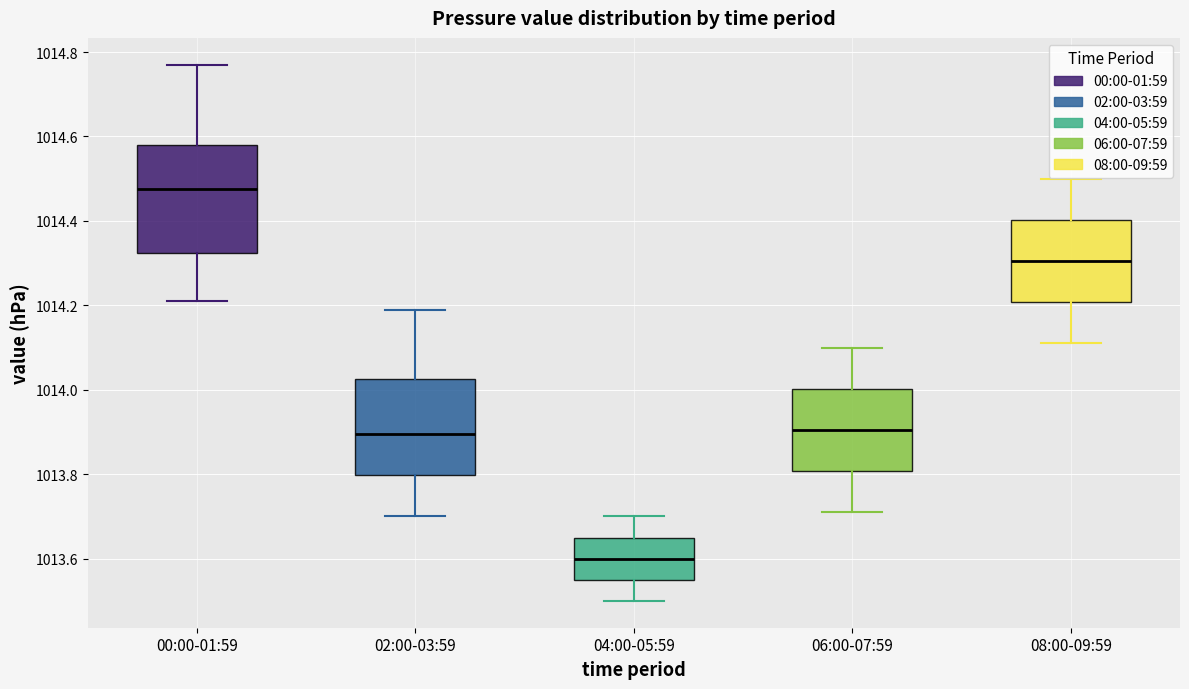

Reading left to right, read every box against the y-axis: the position of its median line, the range the box covers, and the ends of its whiskers. The values are not printed on the chart, so give them approximately, as read against the axis.

00:00-01:59: median 1014.48, box 1014.32 to 1014.58, whiskers 1014.22 to 1014.78
02:00-03:59: median 1013.90, box 1013.80 to 1014.02, whiskers 1013.70 to 1014.20
04:00-05:59: median 1013.60, box 1013.56 to 1013.66, whiskers 1013.50 to 1013.70
06:00-07:59: median 1013.90, box 1013.80 to 1014.00, whiskers 1013.72 to 1014.10
08:00-09:59: median 1014.30, box 1014.20 to 1014.40, whiskers 1014.12 to 1014.50